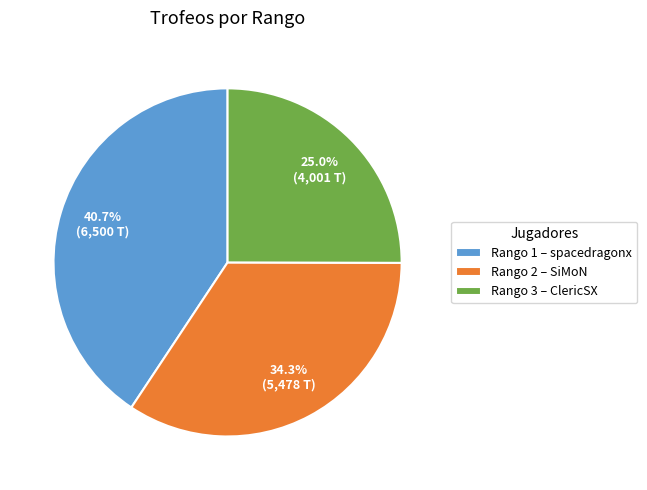

Is there any slice that represents more than half of the pie?

No